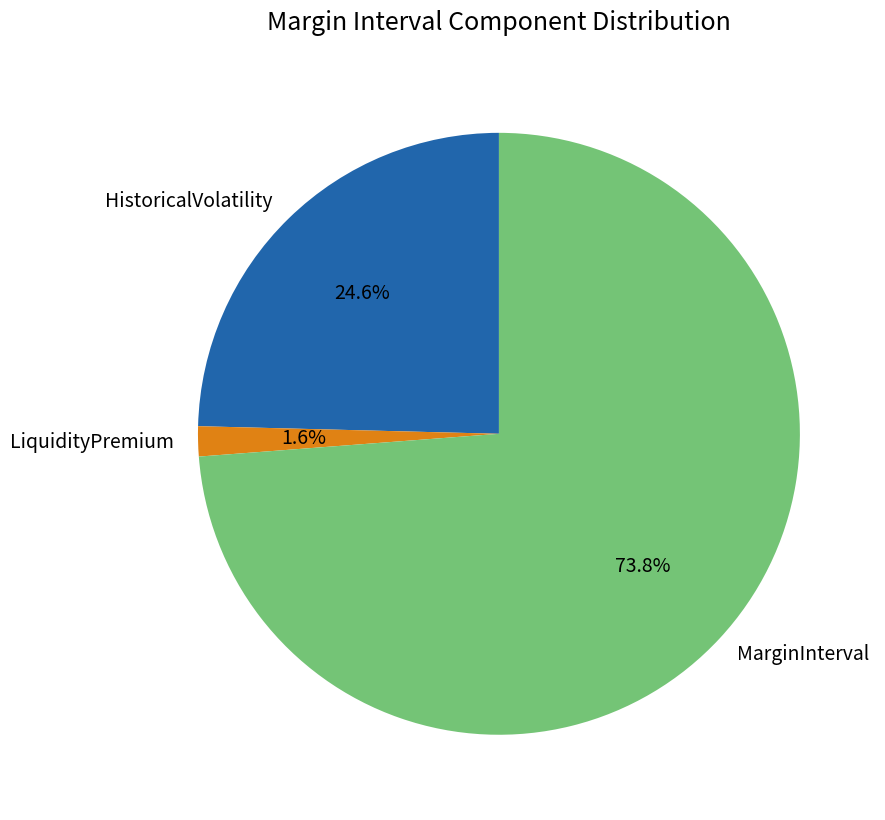

Which slice represents more than half of the pie?

MarginInterval